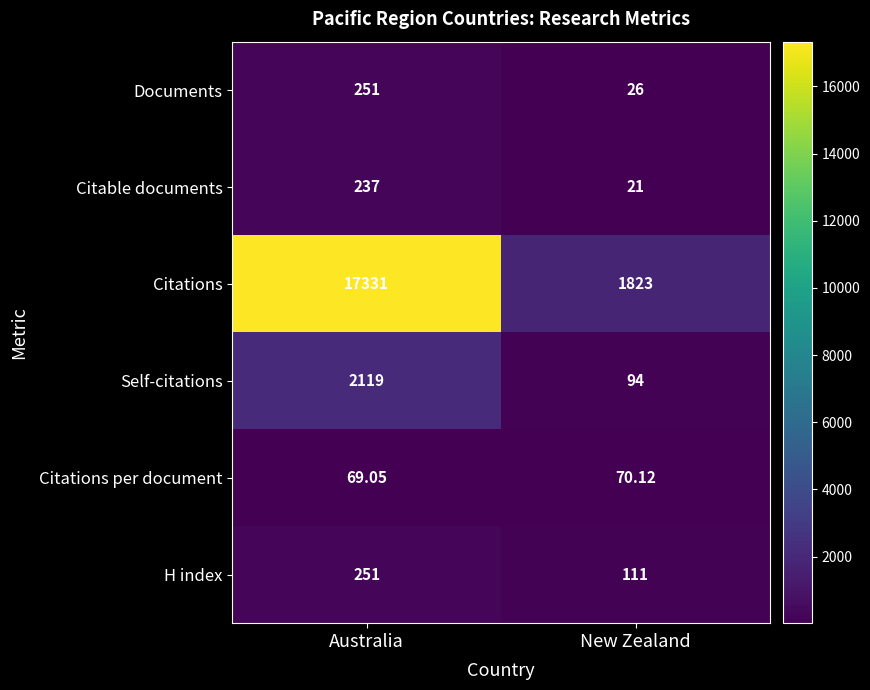

Which series has the largest total across all categories?

Citations